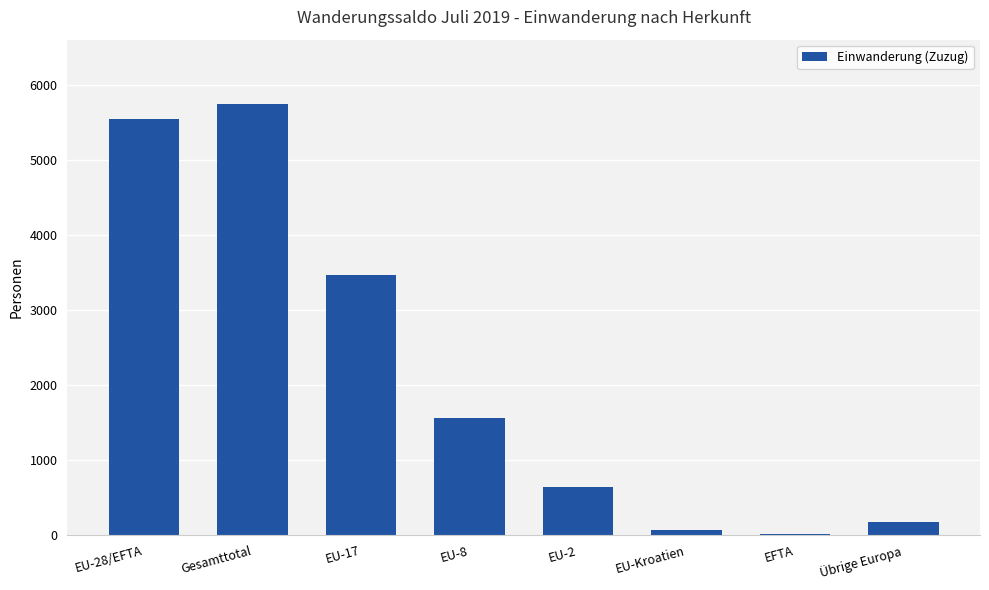

Reading left to right, what are all the values shown in this chart?

5542	5738	3460	1565	635	69	9	168